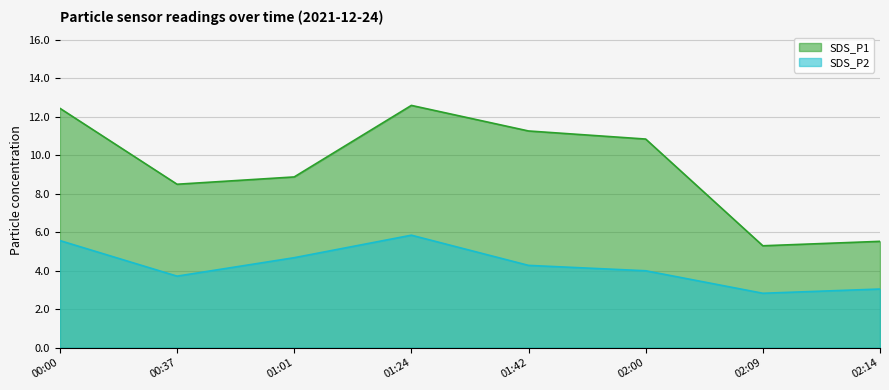

Reading left to right, extract all data points from this chart.

SDS_P1: 12.4	8.5	8.9	12.6	11.3	10.8	5.3	5.5
SDS_P2: 5.6	3.7	4.7	5.8	4.3	4.0	2.8	3.0